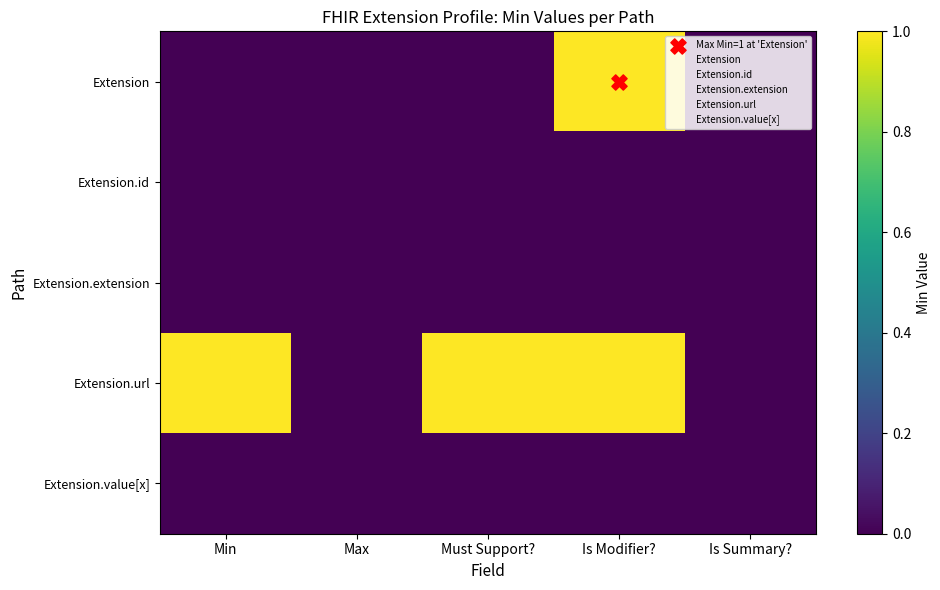

Between Min and Must Support?, which series saw the biggest shift?

Extension